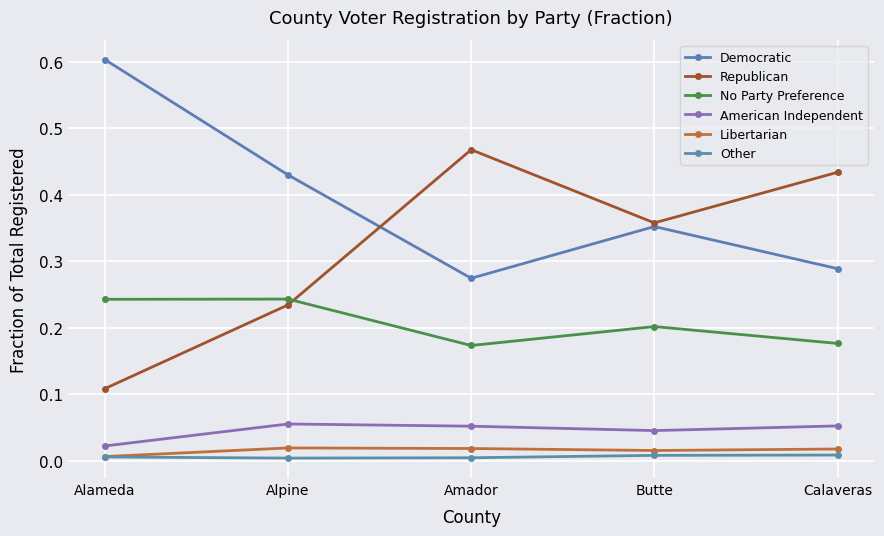

How many Republican values are between 0 and 1?

5